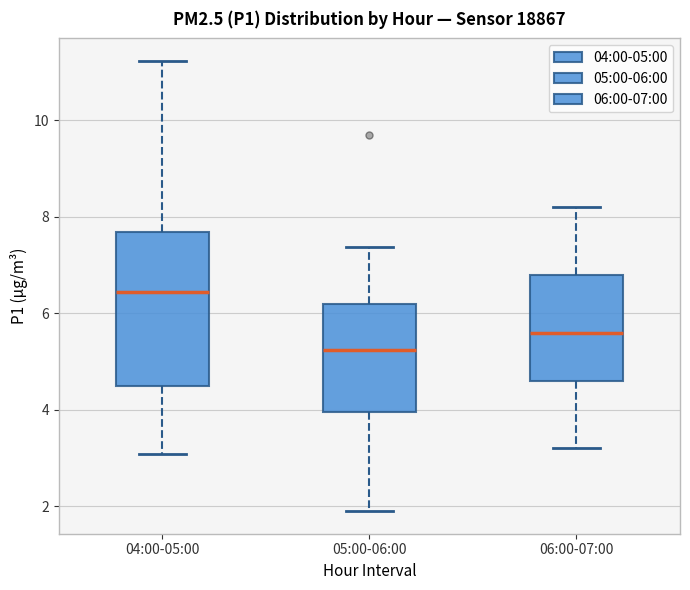

Which box's median line is the lowest?

05:00-06:00